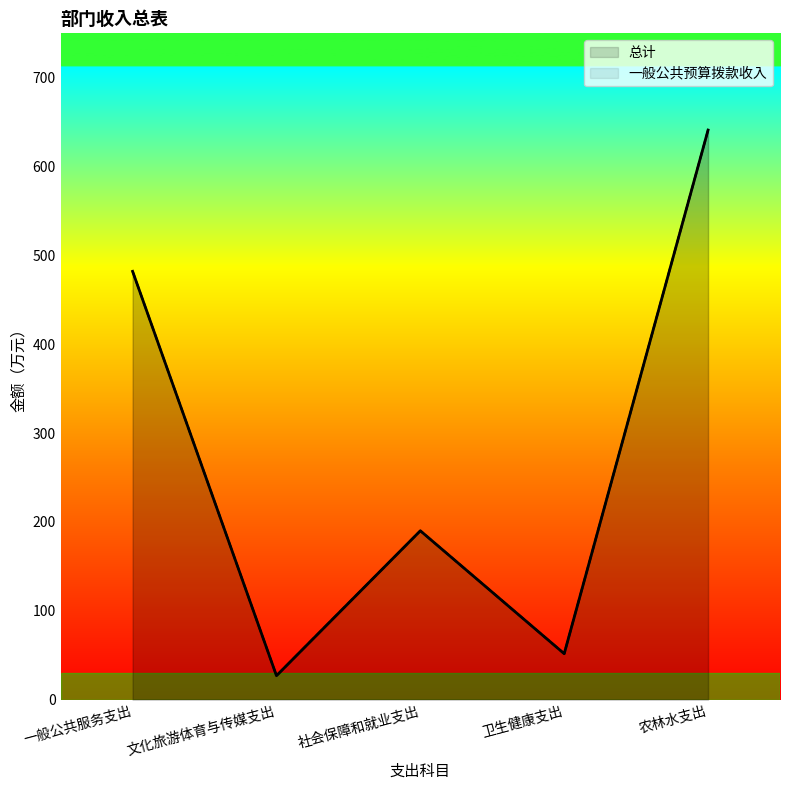

At how many categories does at least one series exceed 57?

3